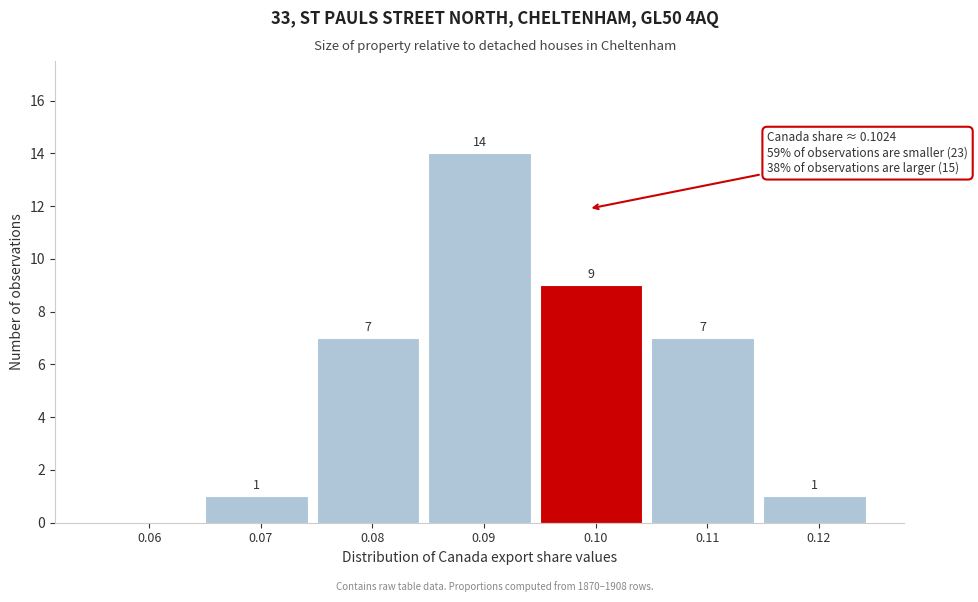

Reading right to left, list all the values displayed in this chart.

0.12=1	0.11=7	0.10=9	0.09=14	0.08=7	0.07=1	0.06=0